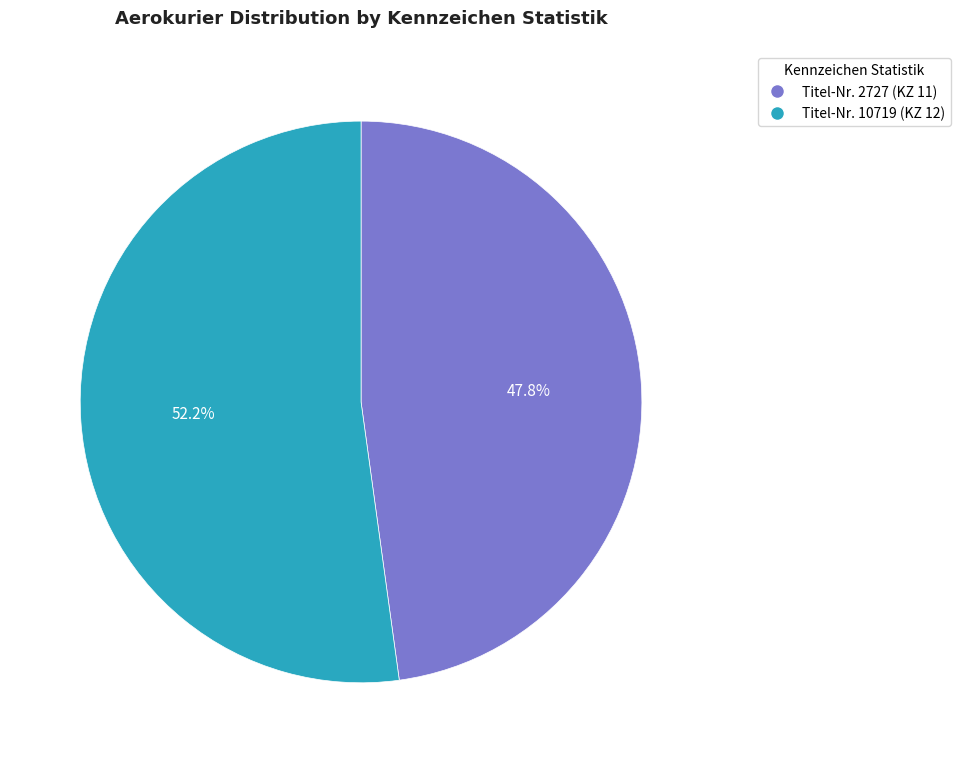

Is there a majority slice in this chart?

Yes